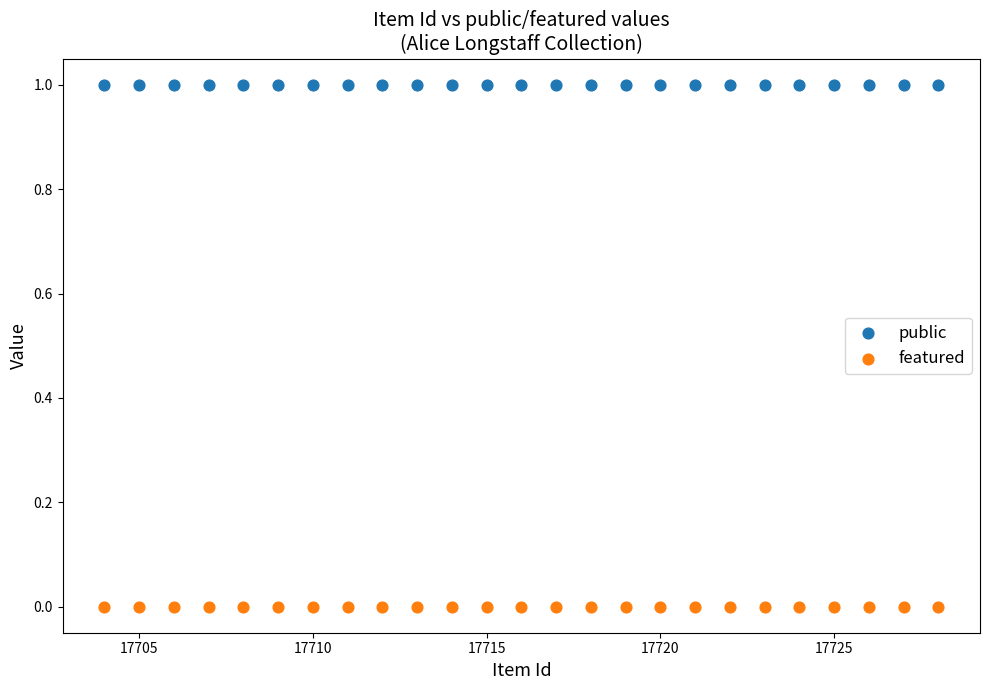

Which series contains the lowest Y value?

featured